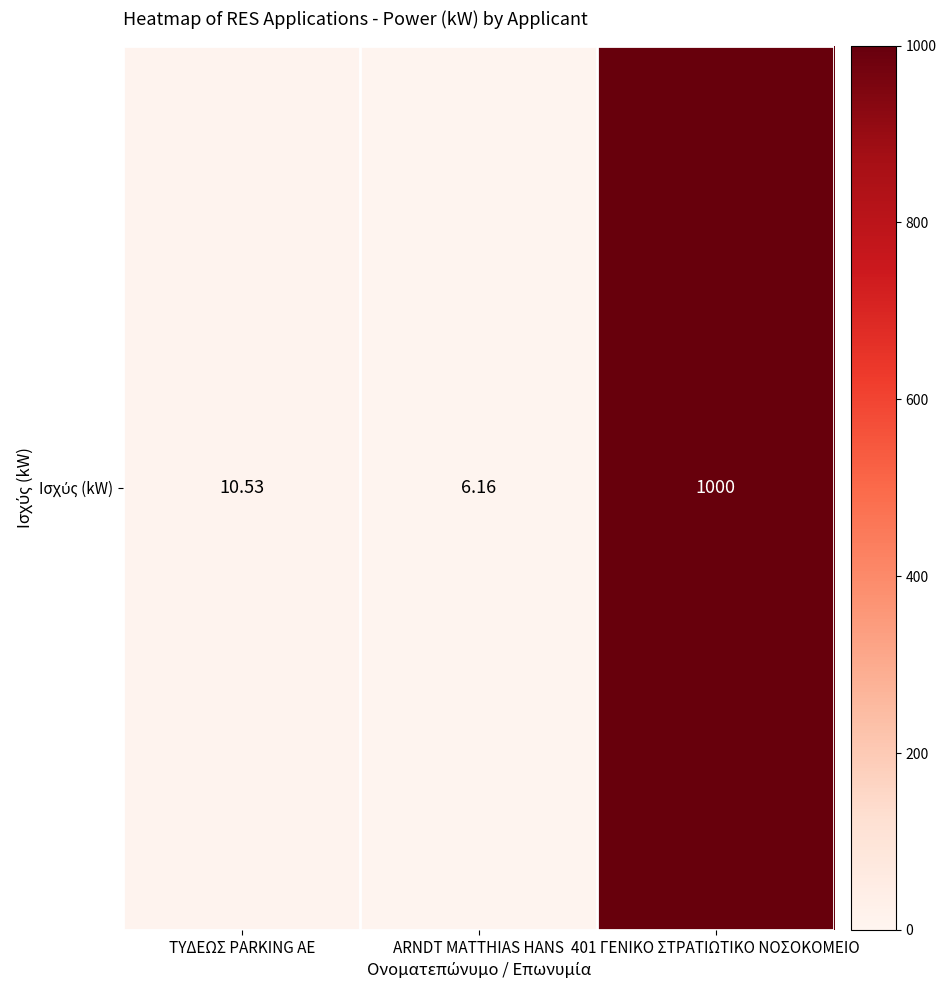

Which category has the lowest value across all series?

ARNDT MATTHIAS HANS